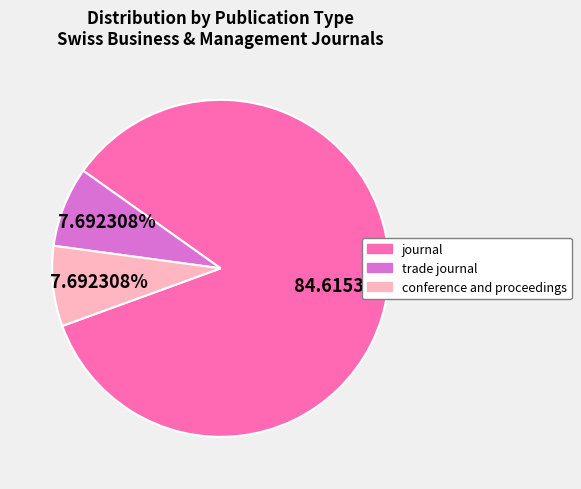

Which has a higher value, trade journal or journal?

journal